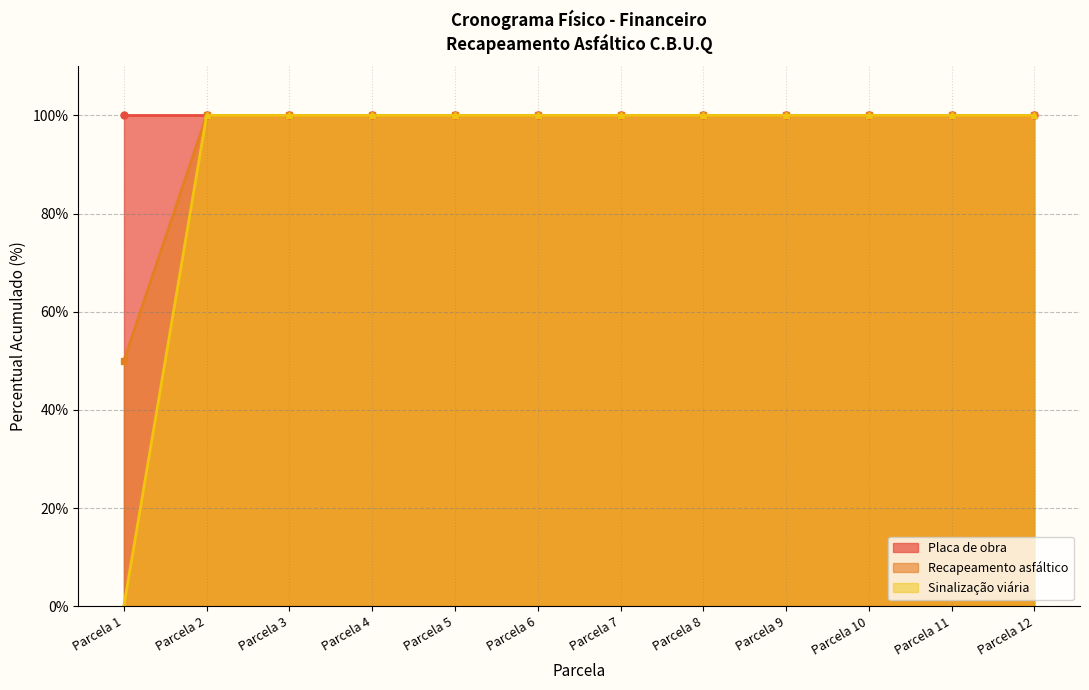

Is it true that Recapeamento asfáltico equals 100 at Parcela 11?

True